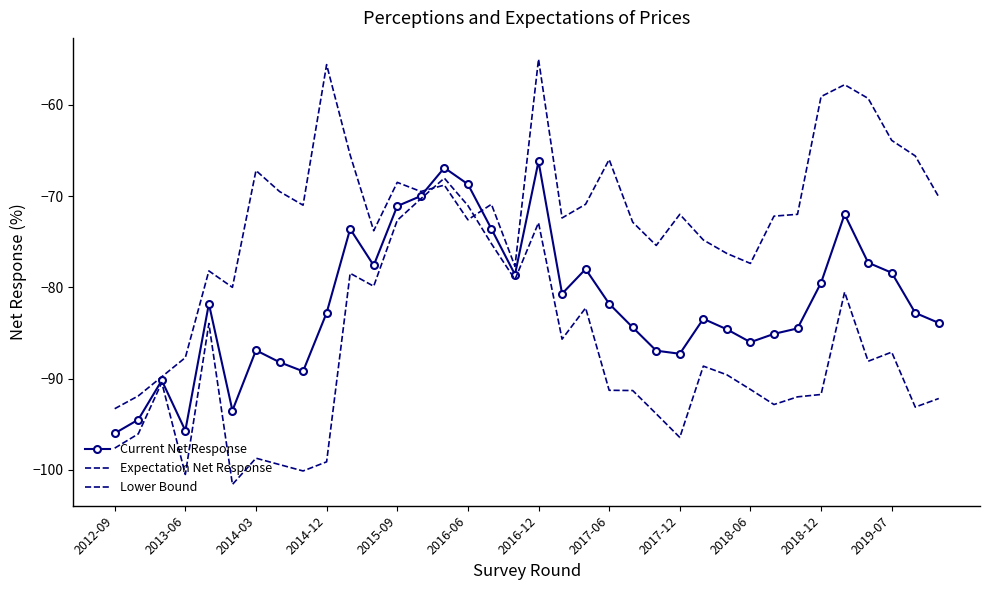

True or false: Current Net Response and Lower Bound cross at least once.

False